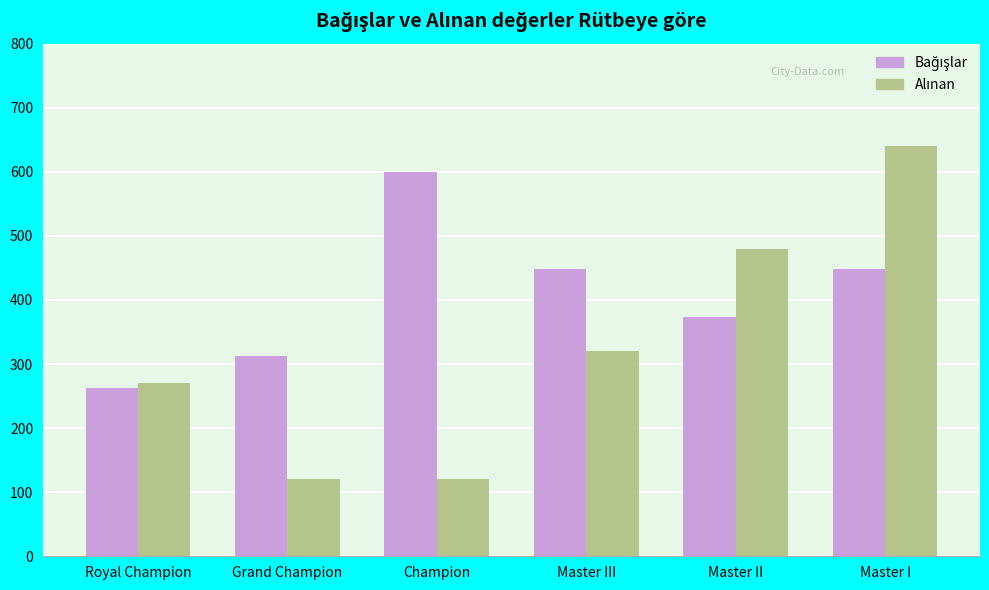

How many data points does each series have?

6